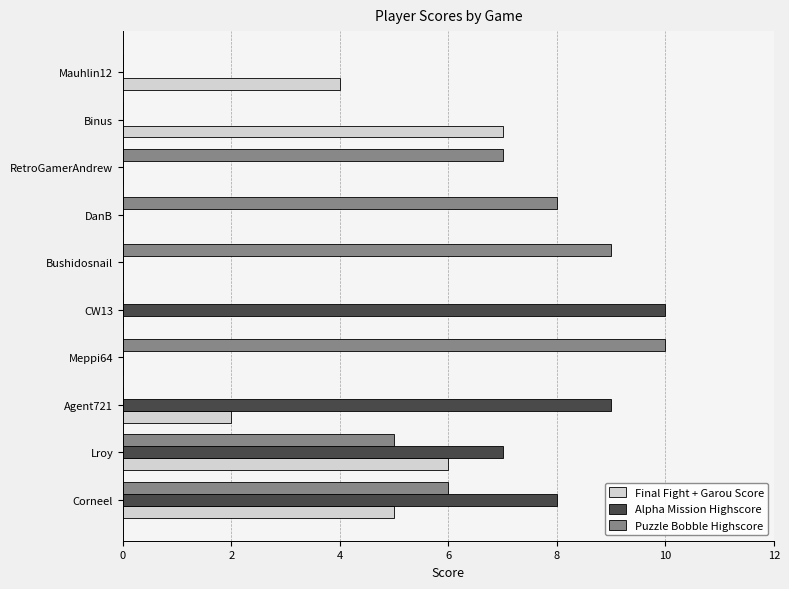

What is the highest value of the Alpha Mission Highscore series?

10